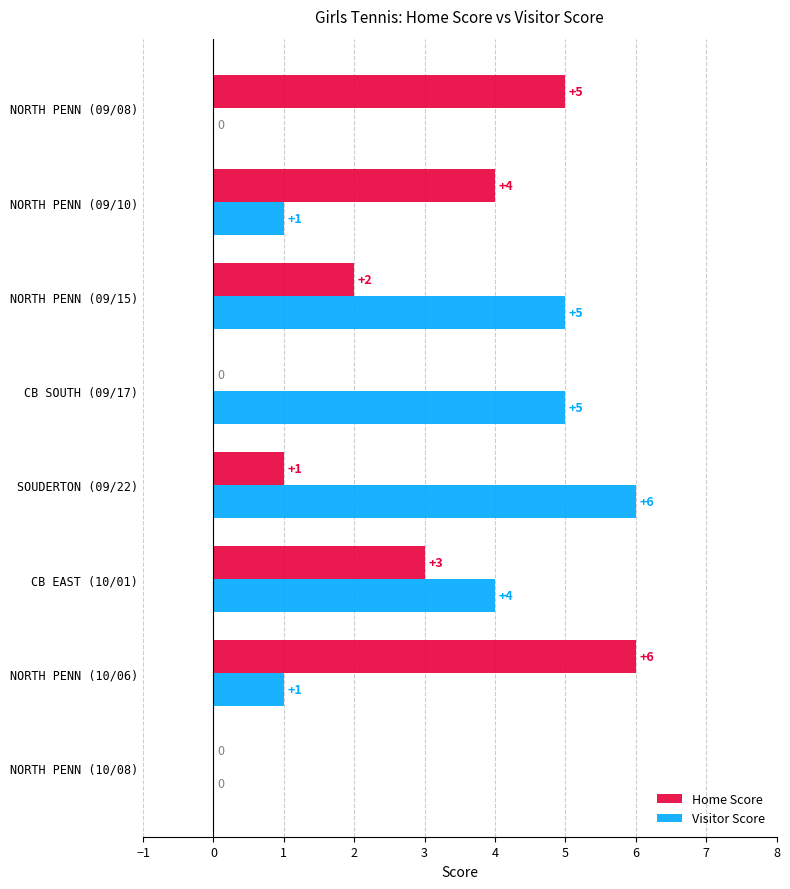

Which series has the largest total across all categories?

Visitor Score